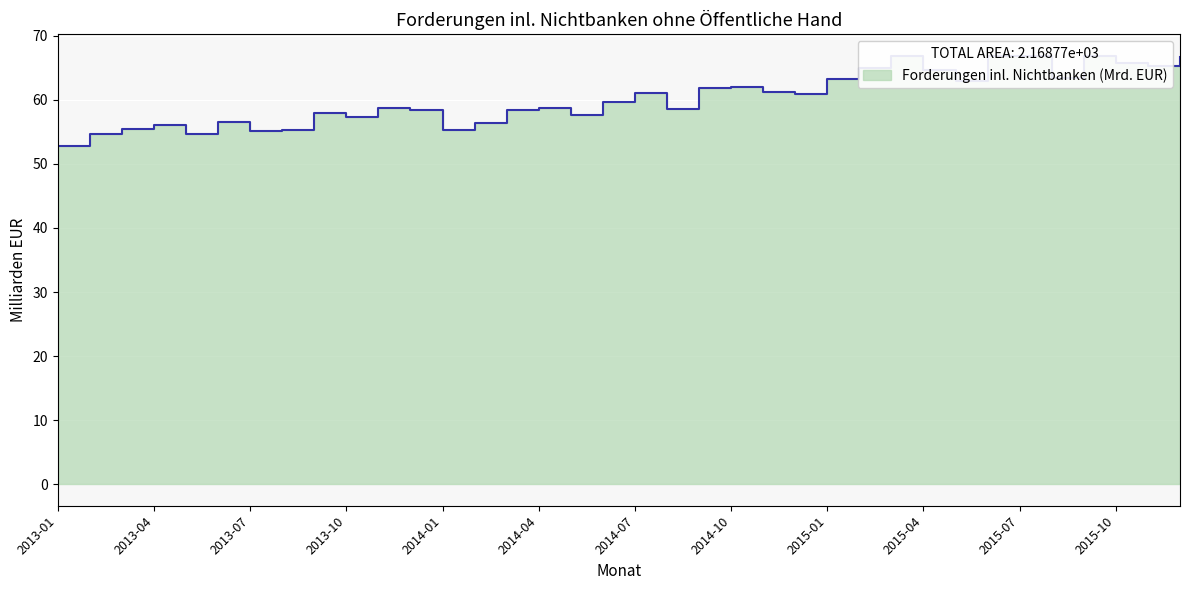

What is the value of the 16th point from the left?

58.7